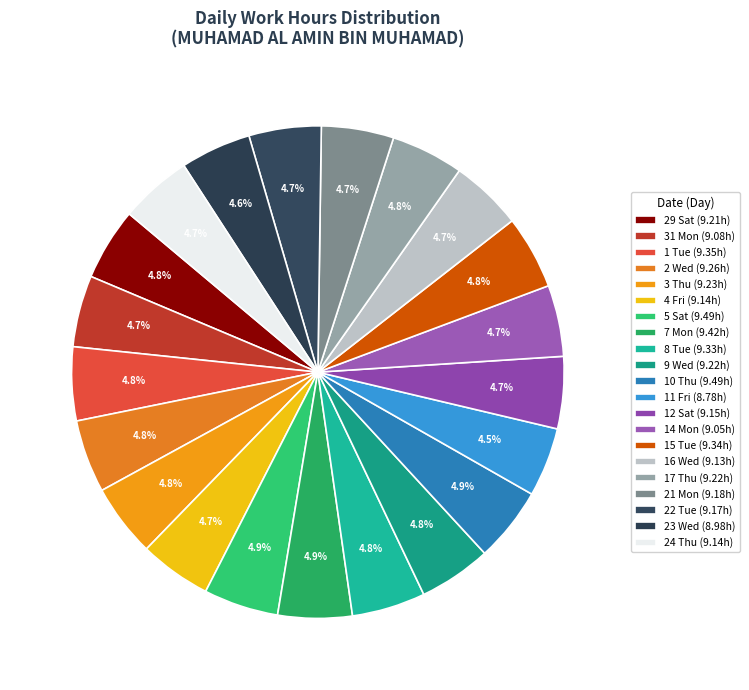

Count the number of slices in the pie.

21